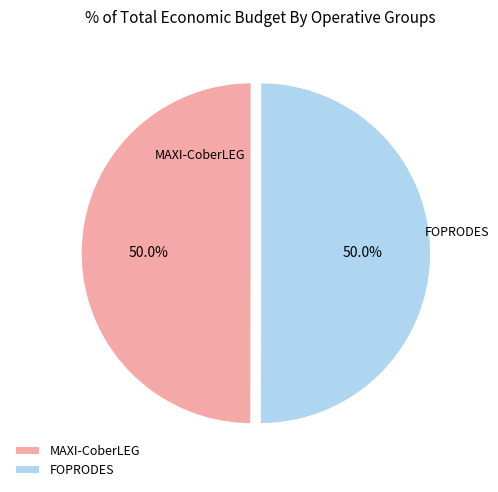

Is the sum of MAXI-CoberLEG and FOPRODES greater than half?

Yes